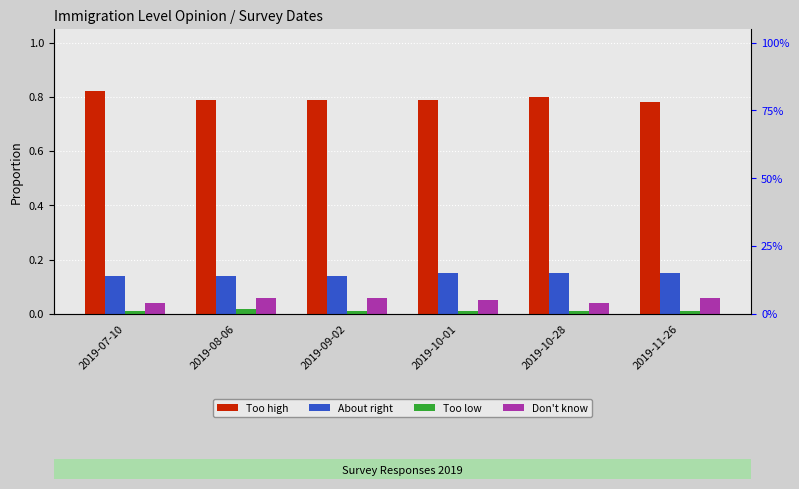

What is the difference between the highest and lowest values at 2019-08-06?

0.8